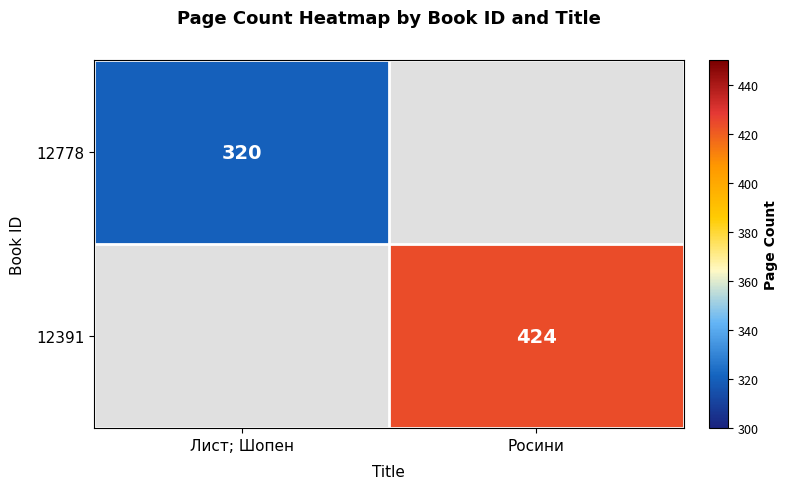

True or false: 12778 has a value of 320 at Лист; Шопен.

True